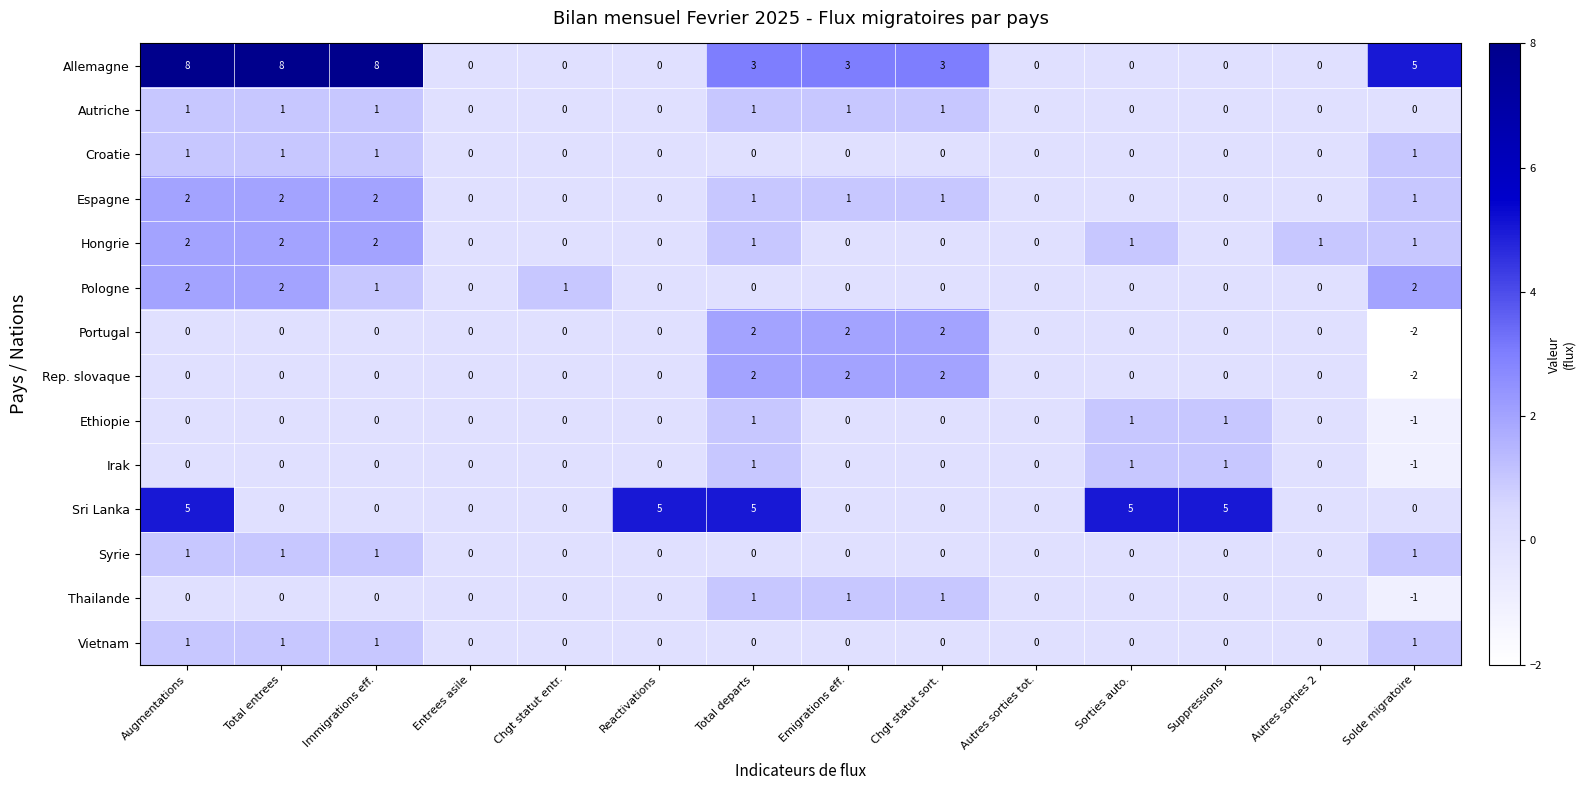

Count the Vietnam values in the range 0 to 1.

14